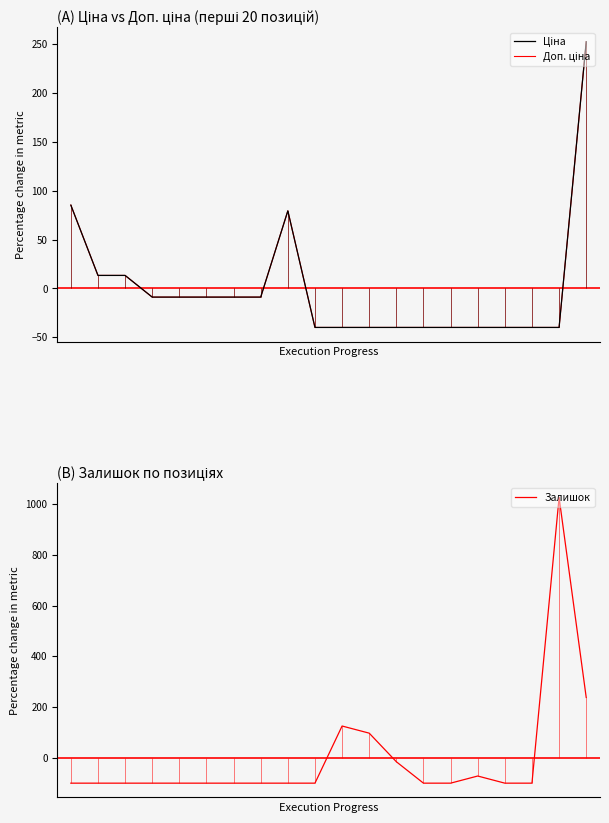

How many lines are shown in the chart?

3